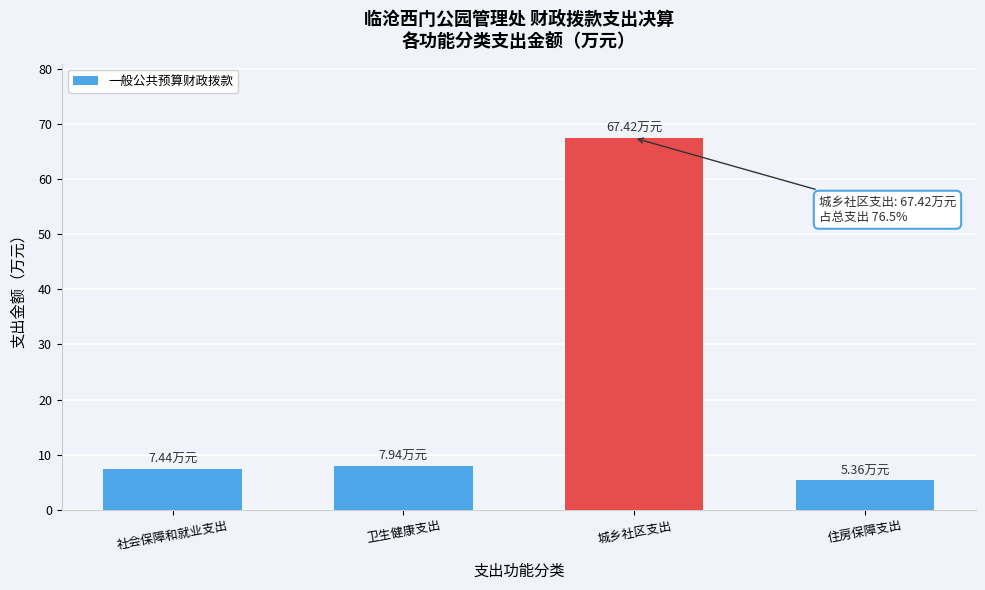

Which category has the lowest value across all series?

住房保障支出